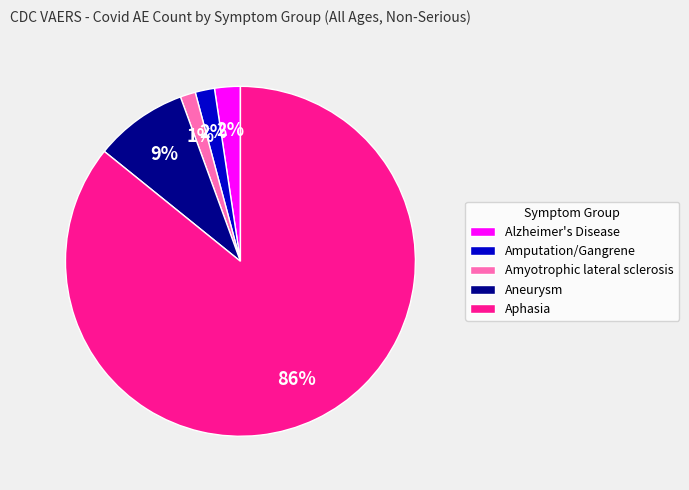

Which category has the biggest portion of the pie?

Aphasia